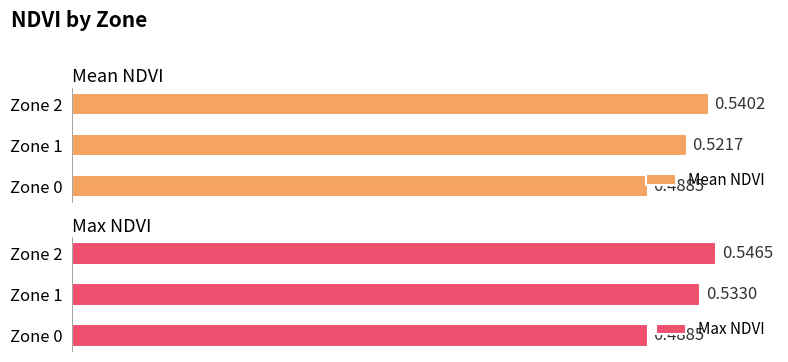

What is the difference between the maximum and minimum values in the Max NDVI series?

0.1